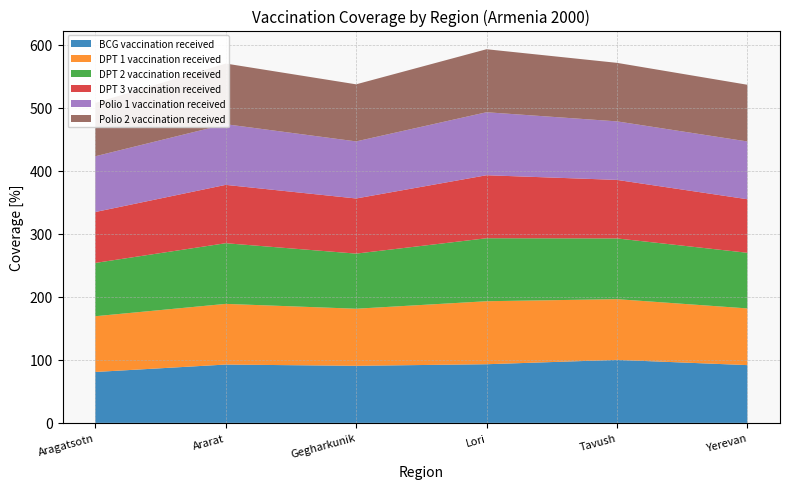

Reading left to right, transcribe all the data shown in this chart.

BCG vaccination received: Aragatsotn=80.8	Ararat=92.6	Gegharkunik=90.6	Lori=93.1	Tavush=100.0	Yerevan=91.7
DPT 1 vaccination received: Aragatsotn=88.5	Ararat=96.3	Gegharkunik=90.6	Lori=100.0	Tavush=96.4	Yerevan=90.0
DPT 2 vaccination received: Aragatsotn=84.6	Ararat=96.3	Gegharkunik=87.5	Lori=100.0	Tavush=96.4	Yerevan=88.3
DPT 3 vaccination received: Aragatsotn=80.8	Ararat=92.6	Gegharkunik=87.5	Lori=100.0	Tavush=92.9	Yerevan=85.0
Polio 1 vaccination received: Aragatsotn=88.5	Ararat=96.3	Gegharkunik=90.6	Lori=100.0	Tavush=92.9	Yerevan=91.7
Polio 2 vaccination received: Aragatsotn=84.6	Ararat=96.3	Gegharkunik=90.6	Lori=100.0	Tavush=92.9	Yerevan=90.0